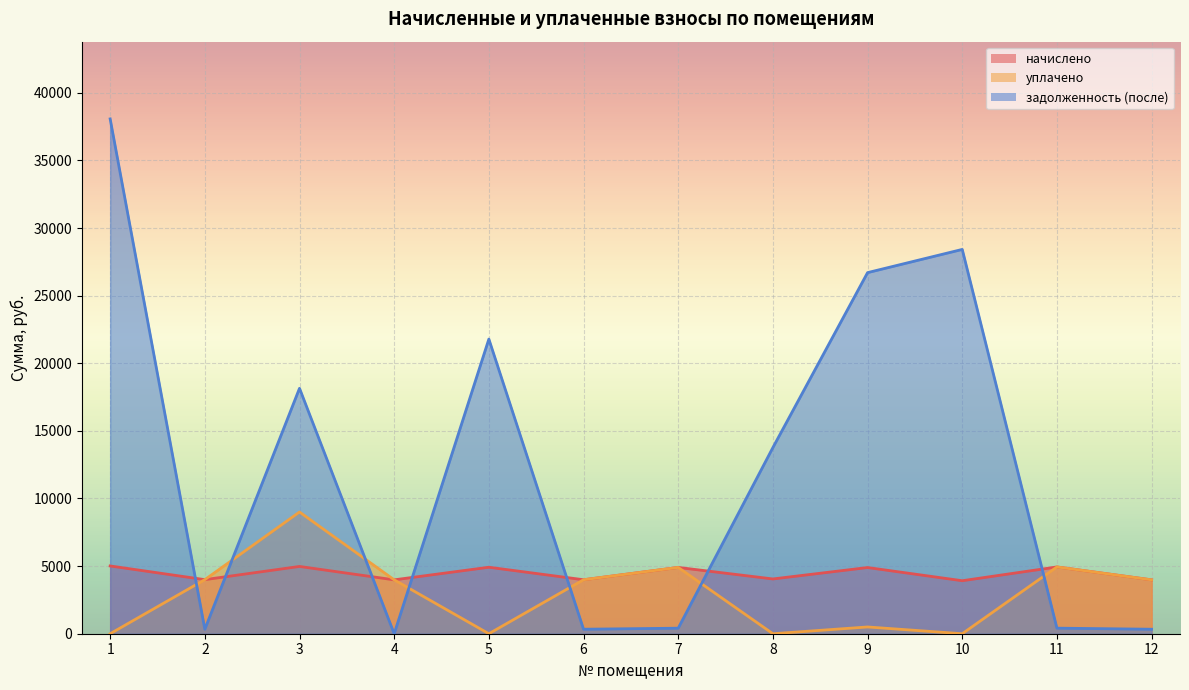

Reading right to left, list all the values displayed in this chart.

начислено: 12=3984.4	11=4938.6	10=3918.8	9=4894.8	8=4049.9	7=4902.1	6=3991.7	5=4916.8	4=3984.4	3=4975.0	2=3998.9	1=5011.4
уплачено: 12=3984.4	11=4938.6	10=0.0	9=500.0	8=0.0	7=4902.1	6=3991.7	5=0.0	4=3984.4	3=9000.0	2=3998.4	1=0.0
задолженность (после): 12=332.0	11=411.6	10=28418.9	9=26702.4	8=13765.9	7=408.5	6=332.6	5=21788.2	4=0.0	3=18148.2	2=333.7	1=38070.9